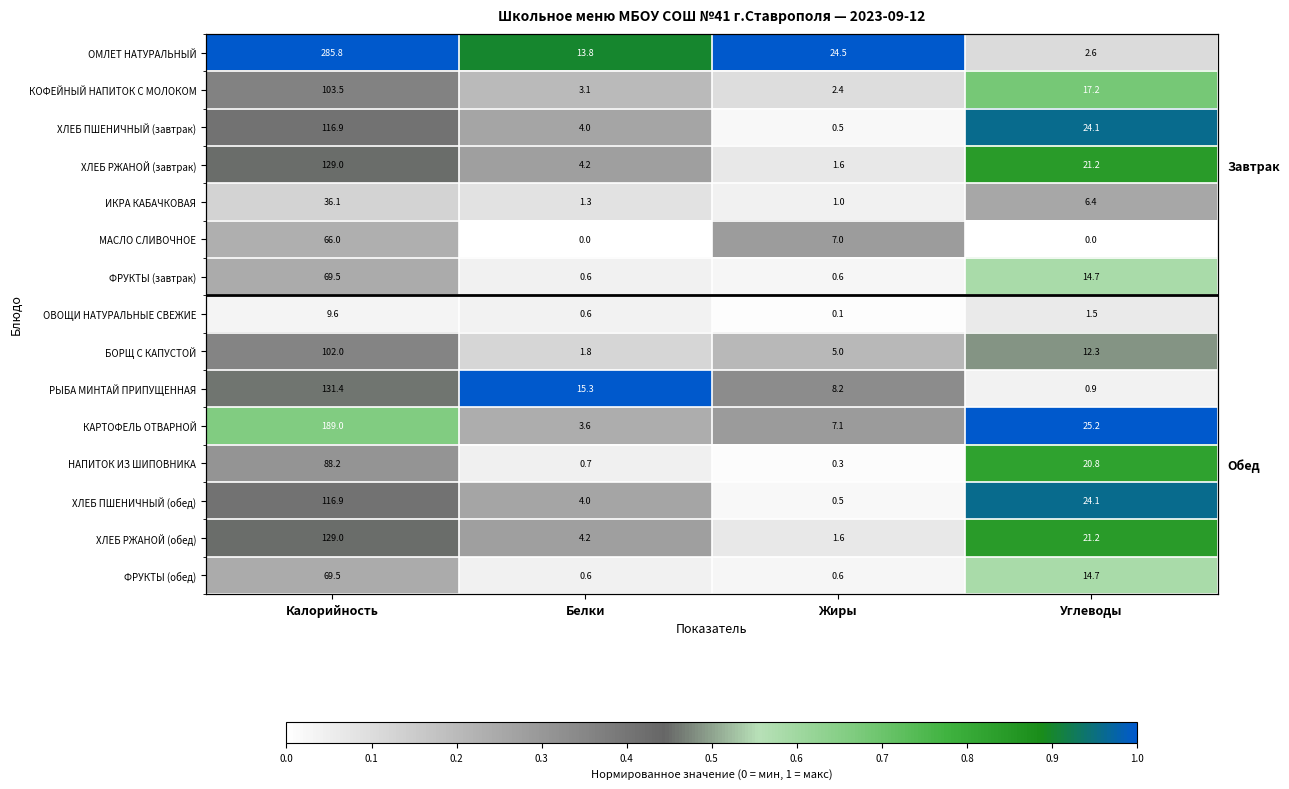

At Калорийность, list the series in order from largest to smallest.

ОМЛЕТ НАТУРАЛЬНЫЙ, КАРТОФЕЛЬ ОТВАРНОЙ, РЫБА МИНТАЙ ПРИПУЩЕННАЯ, ХЛЕБ РЖАНОЙ (завтрак), ХЛЕБ РЖАНОЙ (обед), ХЛЕБ ПШЕНИЧНЫЙ (завтрак), ХЛЕБ ПШЕНИЧНЫЙ (обед), КОФЕЙНЫЙ НАПИТОК С МОЛОКОМ, БОРЩ С КАПУСТОЙ, НАПИТОК ИЗ ШИПОВНИКА, ФРУКТЫ (завтрак), ФРУКТЫ (обед), МАСЛО СЛИВОЧНОЕ, ИКРА КАБАЧКОВАЯ, ОВОЩИ НАТУРАЛЬНЫЕ СВЕЖИЕ